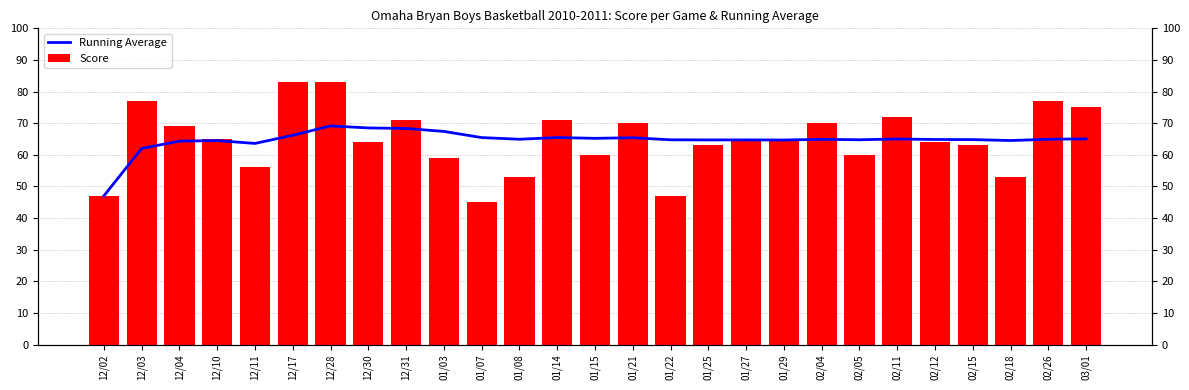

Reading left to right, what are all the values shown in this chart?

Running Average: 12/02=47.0	12/03=62.0	12/04=64.3	12/10=64.5	12/11=63.6	12/17=66.2	12/28=69.1	12/30=68.5	12/31=68.3	01/03=67.4	01/07=65.5	01/08=64.9	01/14=65.5	01/15=65.2	01/21=65.4	01/22=64.8	01/25=64.7	01/27=64.7	01/29=64.7	02/04=64.9	02/05=64.8	02/11=65.0	02/12=64.8	02/15=64.8	02/18=64.5	02/26=64.9	03/01=65.0
Score: 12/02=47.0	12/03=77.0	12/04=69.0	12/10=65.0	12/11=56.0	12/17=83.0	12/28=83.0	12/30=64.0	12/31=71.0	01/03=59.0	01/07=45.0	01/08=53.0	01/14=71.0	01/15=60.0	01/21=70.0	01/22=47.0	01/25=63.0	01/27=65.0	01/29=65.0	02/04=70.0	02/05=60.0	02/11=72.0	02/12=64.0	02/15=63.0	02/18=53.0	02/26=77.0	03/01=75.0